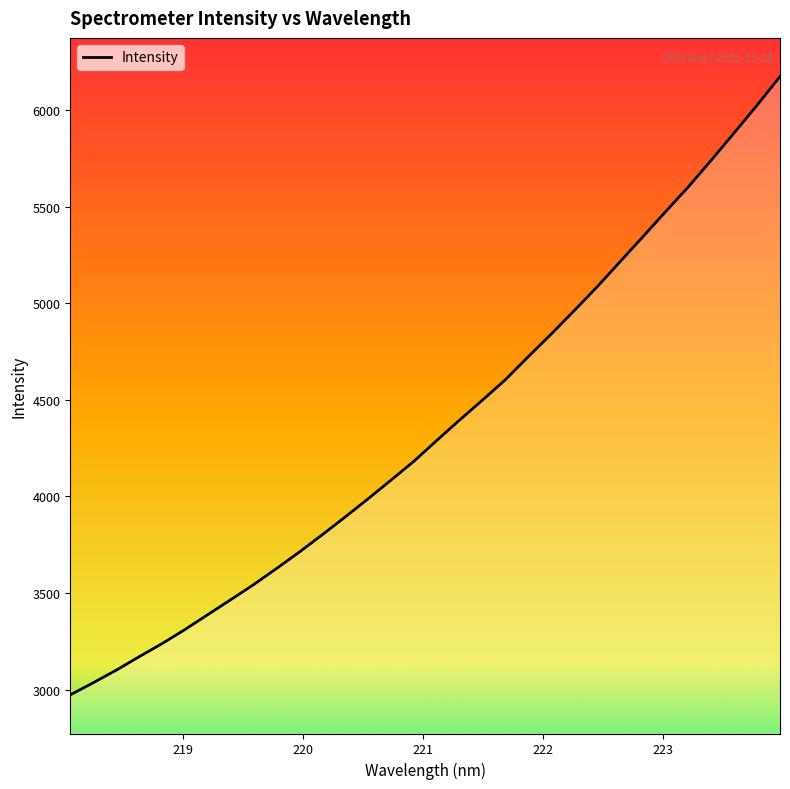

What is the difference between the maximum and second lowest values?

3138.2